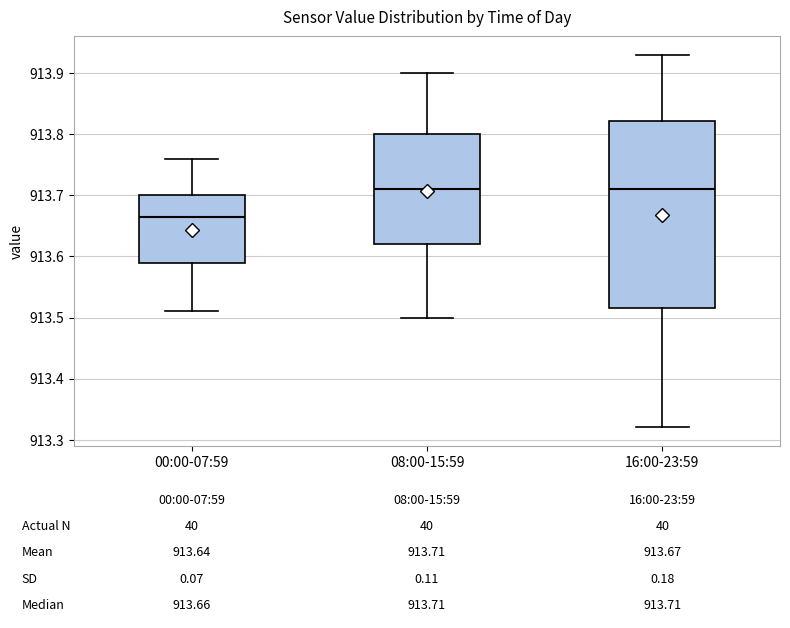

Comparing the boxes themselves (not the whiskers), which one is the tallest?

16:00-23:59